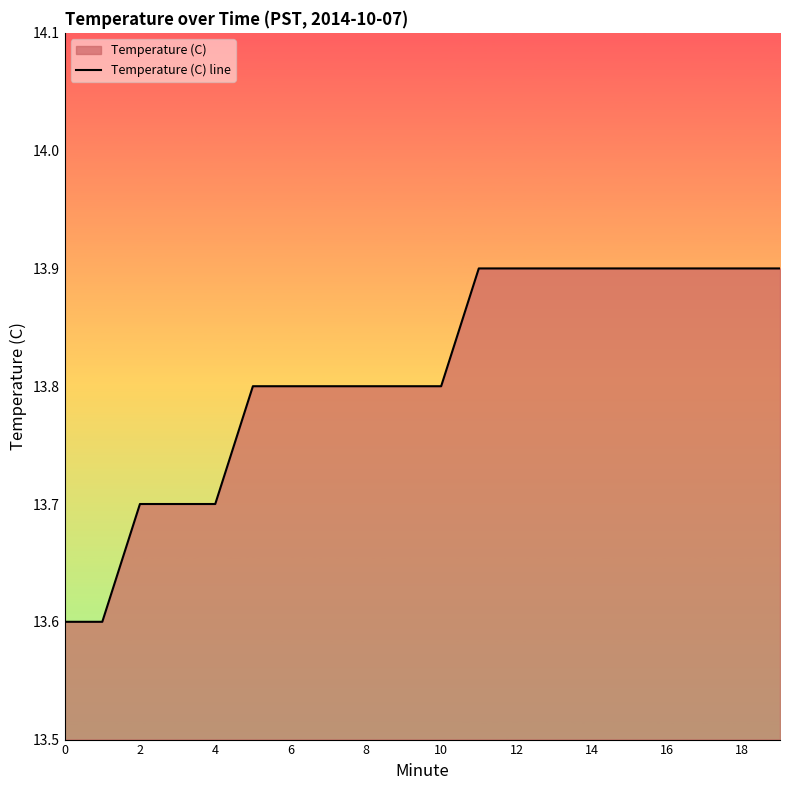

How many lines are shown in the chart?

1